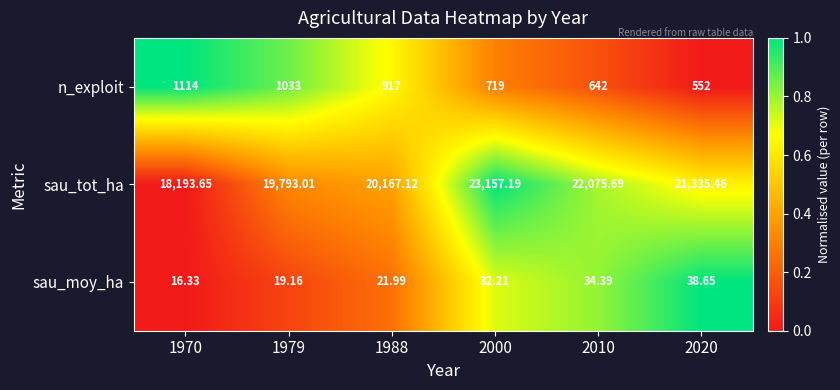

Is the value of sau_tot_ha at 2010 greater than the value of sau_moy_ha at 1988?

Yes